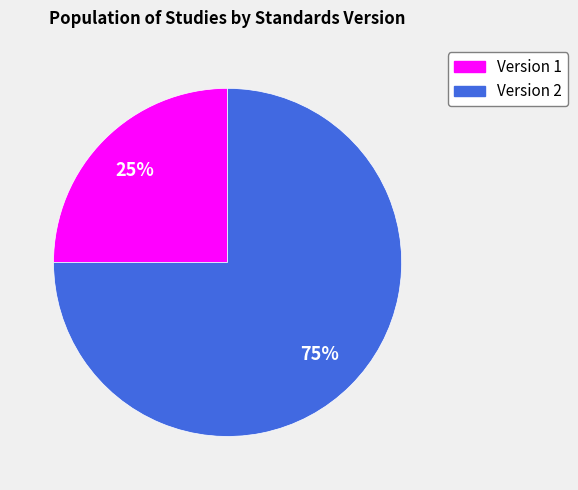

How many slices are in this pie chart?

2